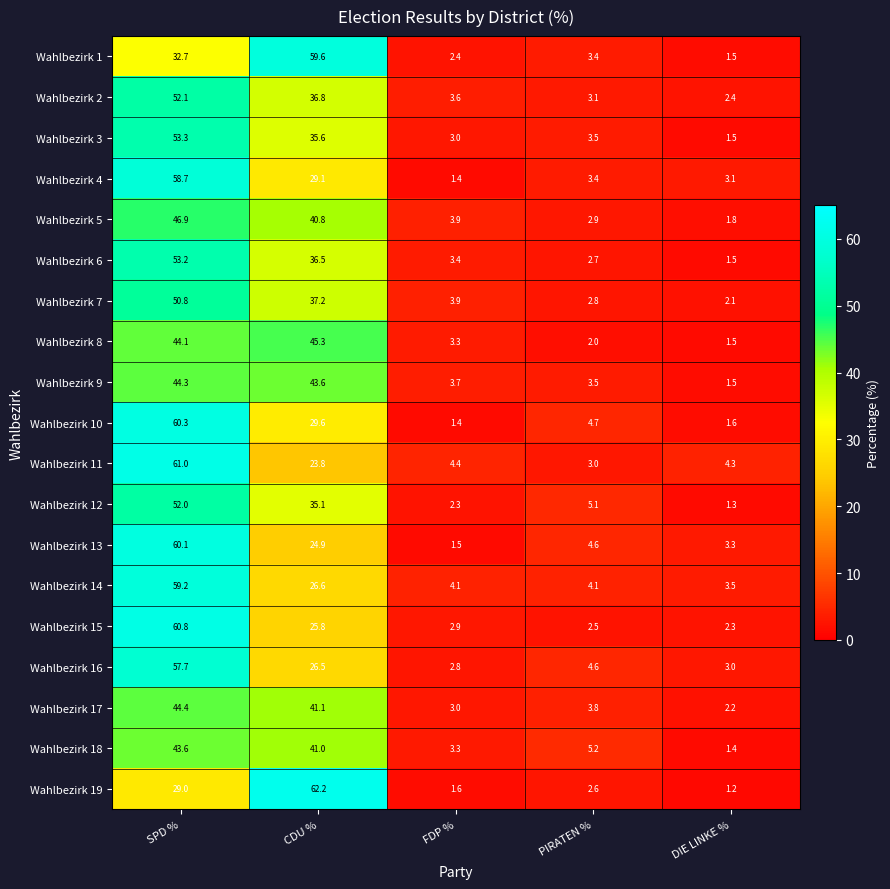

At which label does Wahlbezirk 8 reach its minimum?

DIE LINKE %